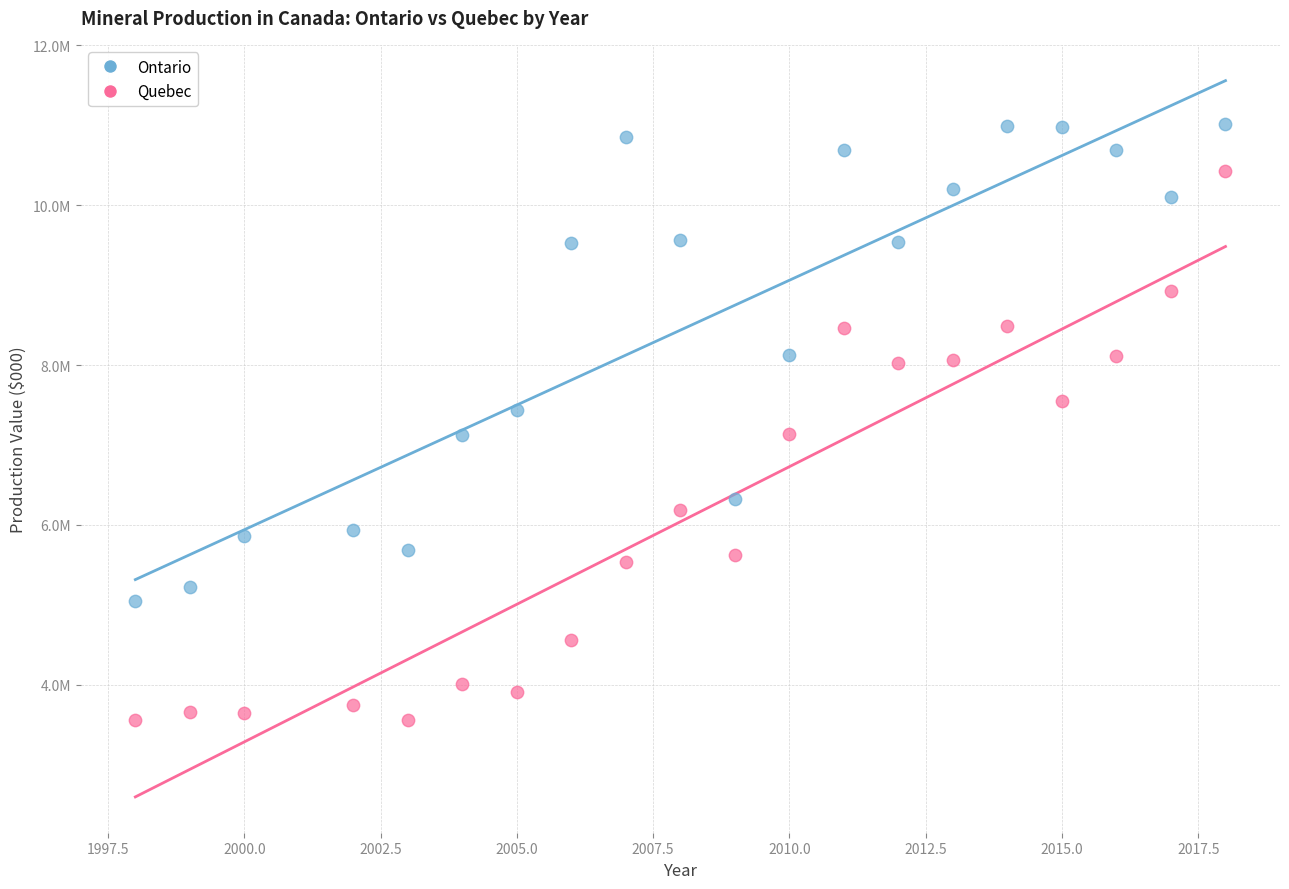

Which series contains the highest Y value?

Ontario